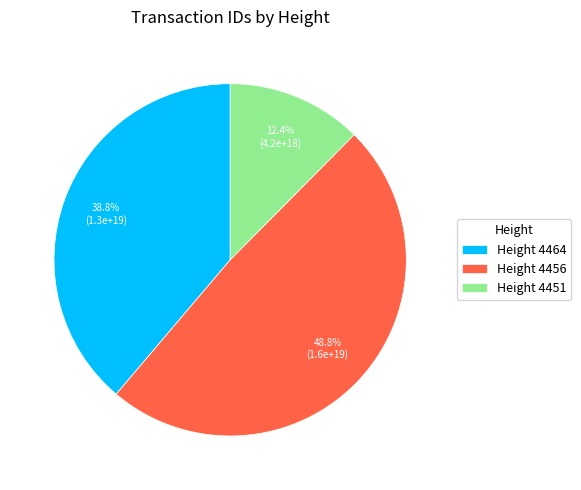

To the nearest percent, what is the average slice percentage?

33%